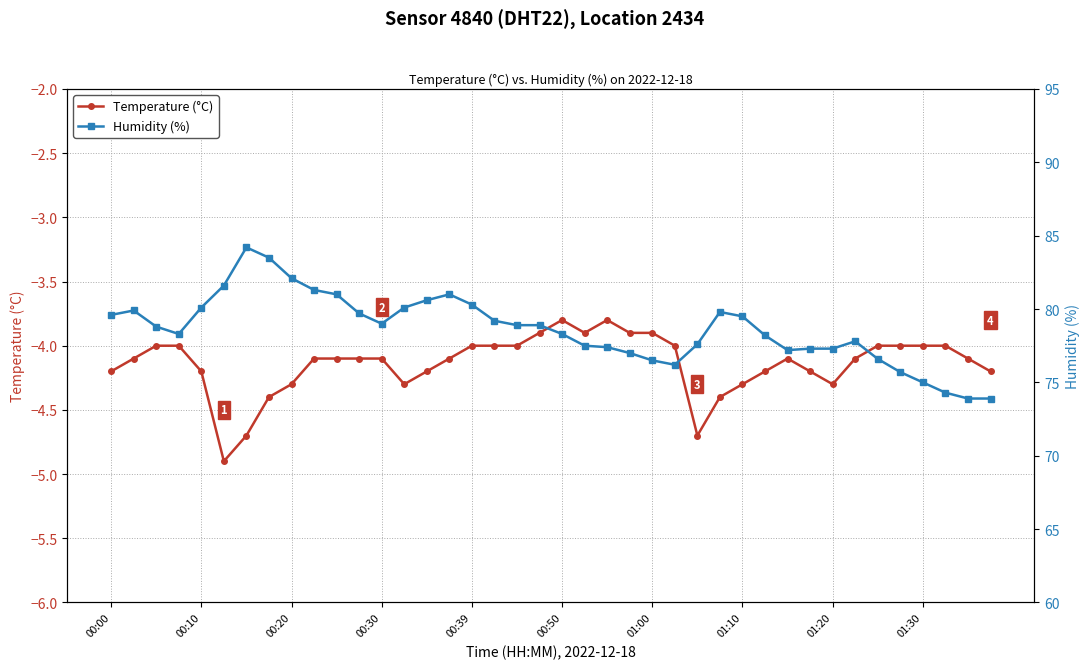

Does the chart have visible grid lines?

Yes